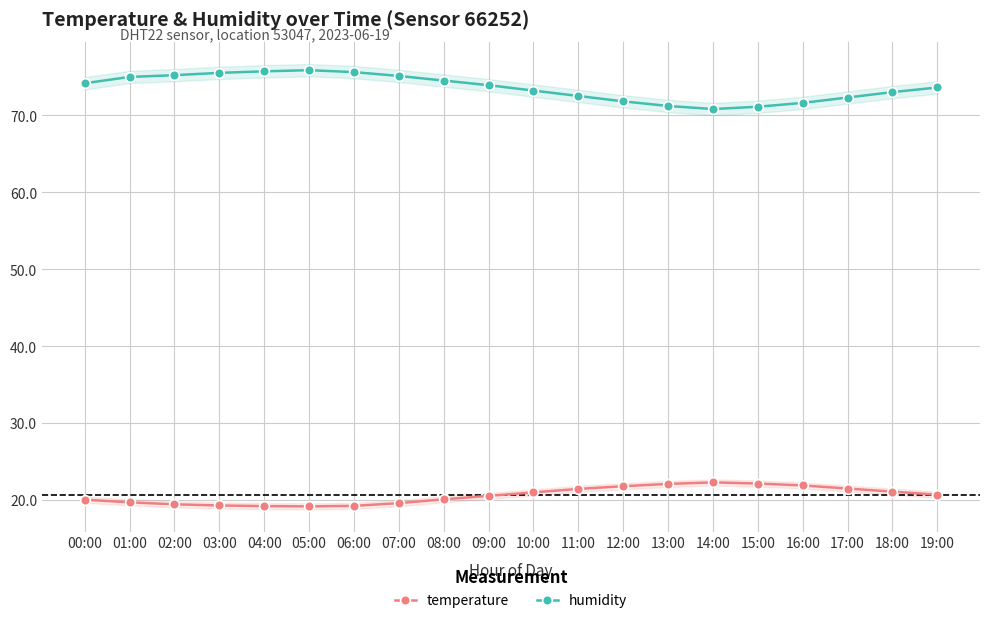

What is the spread (max minus min) of values at 08:00?

54.4